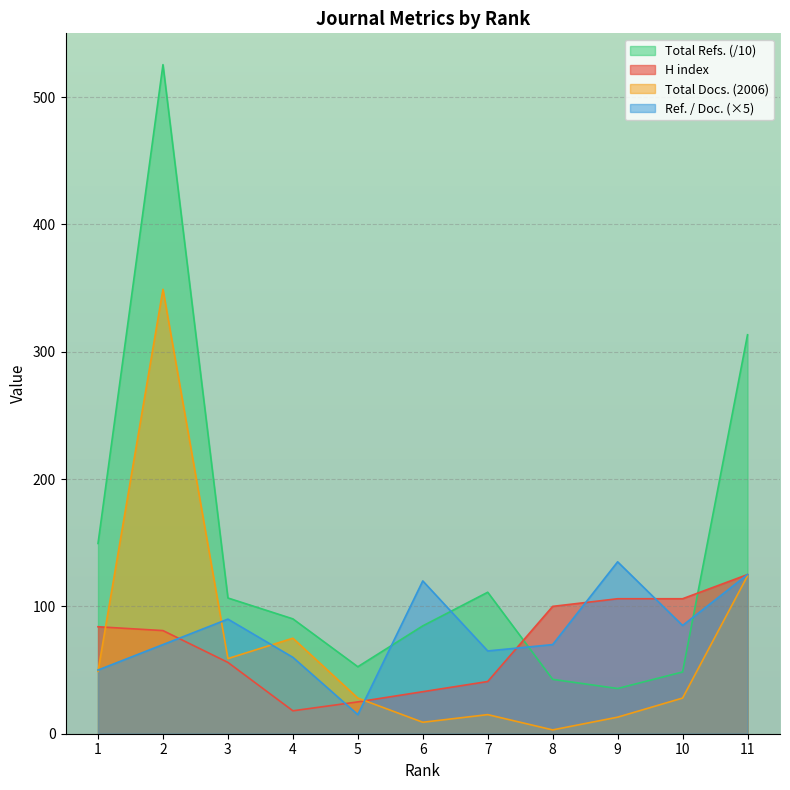

True or false: Total Docs. (2006) has more than 1 interior local peaks.

True